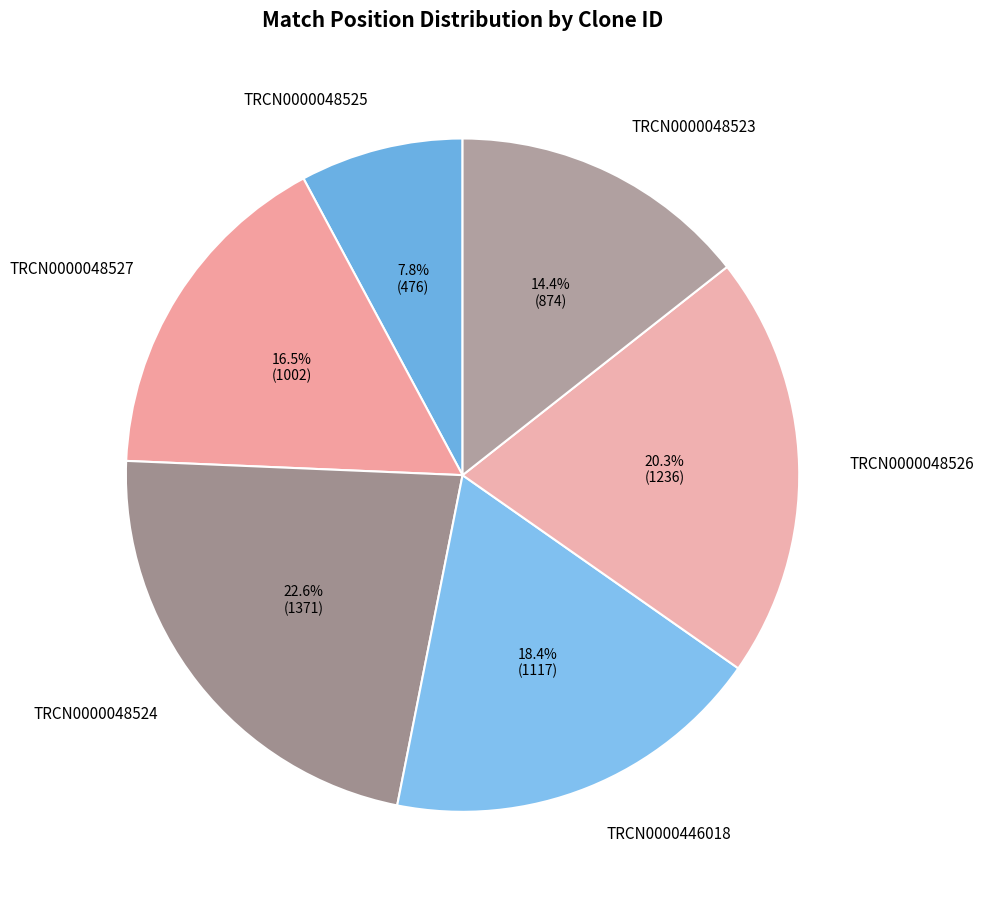

Between TRCN0000048526 and TRCN0000048524, which is larger?

TRCN0000048524